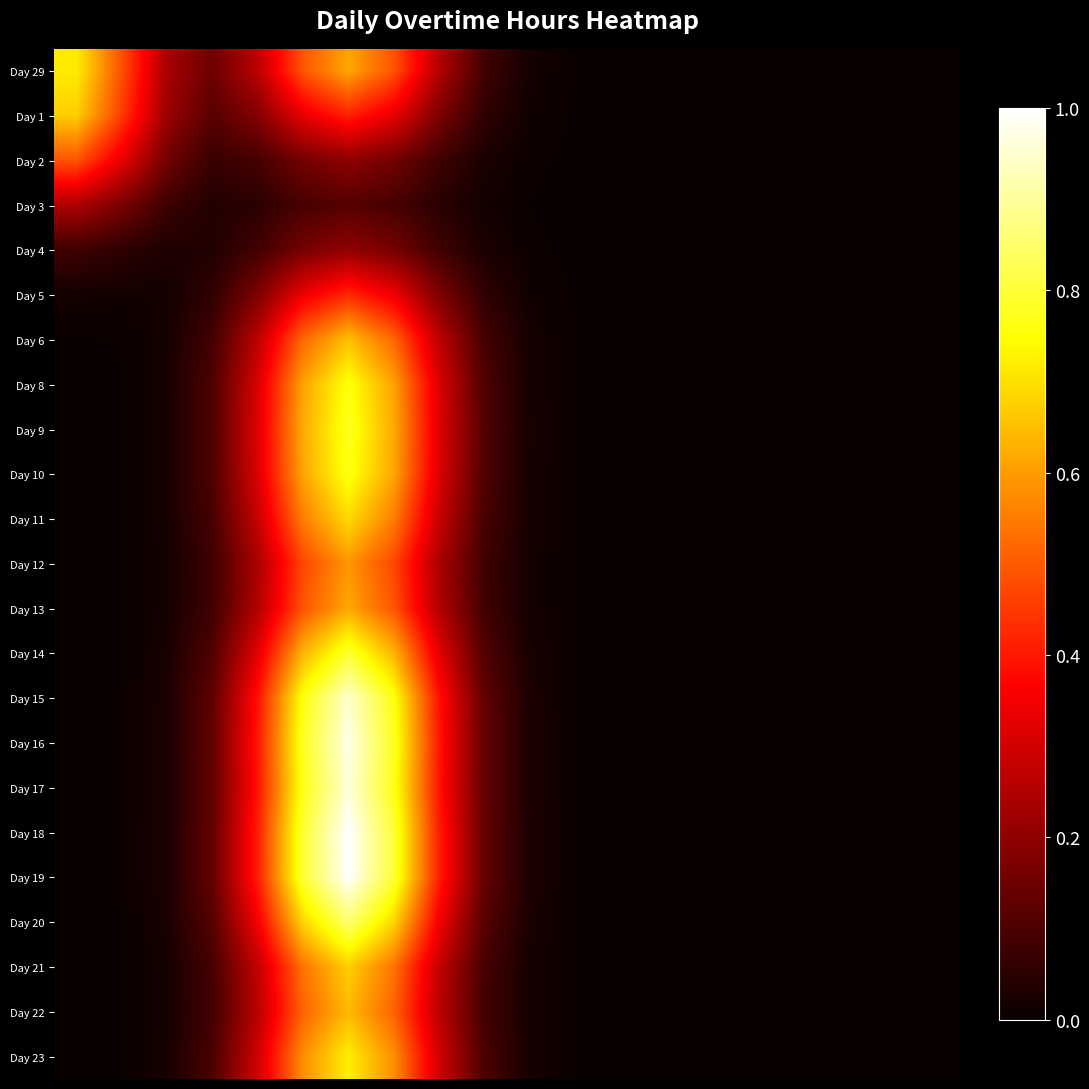

At which category is the sum across all series the highest?

6